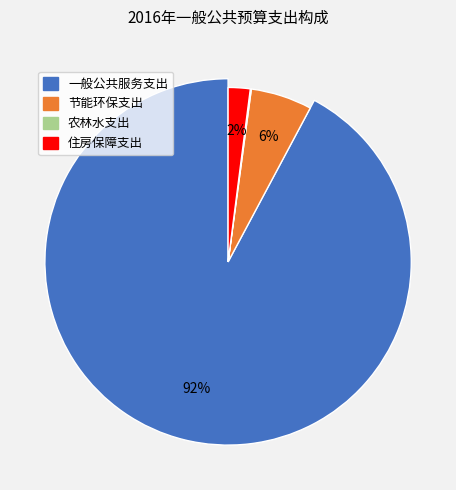

To the nearest percent, what is the combined percentage of 住房保障支出 and 一般公共服务支出?

94%